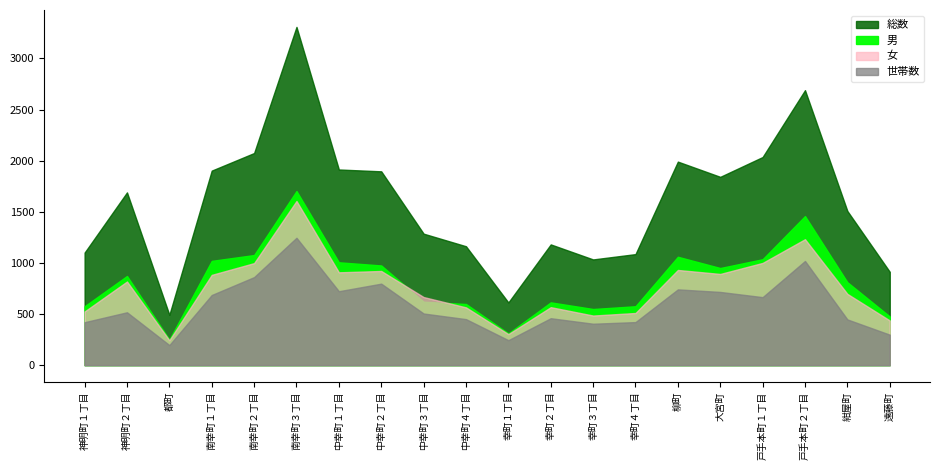

What position from the left is 南幸町３丁目?

6